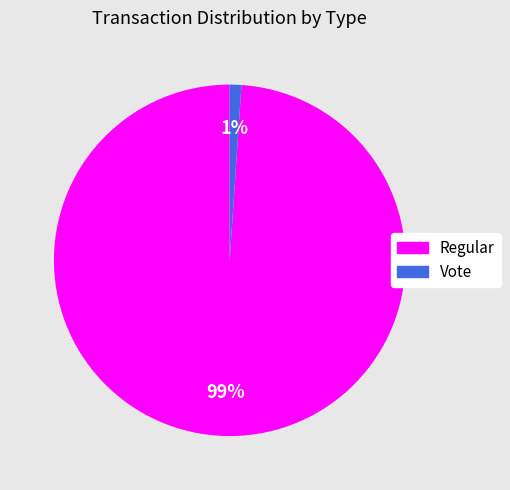

To the nearest percent, what is the difference between the Vote and Regular slice percentages?

98%